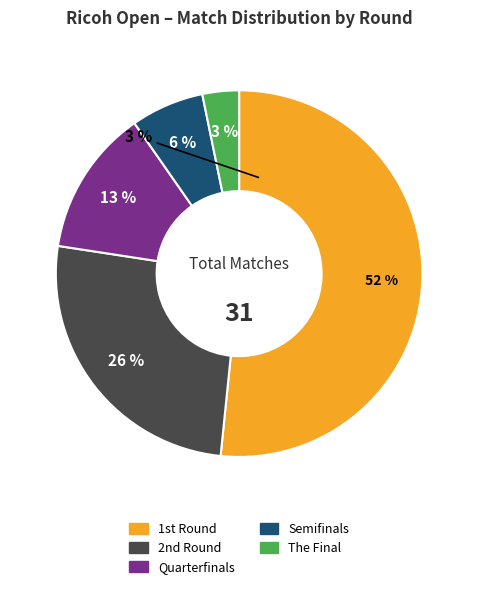

The The Final slice represents 3% of the pie. True or false?

True